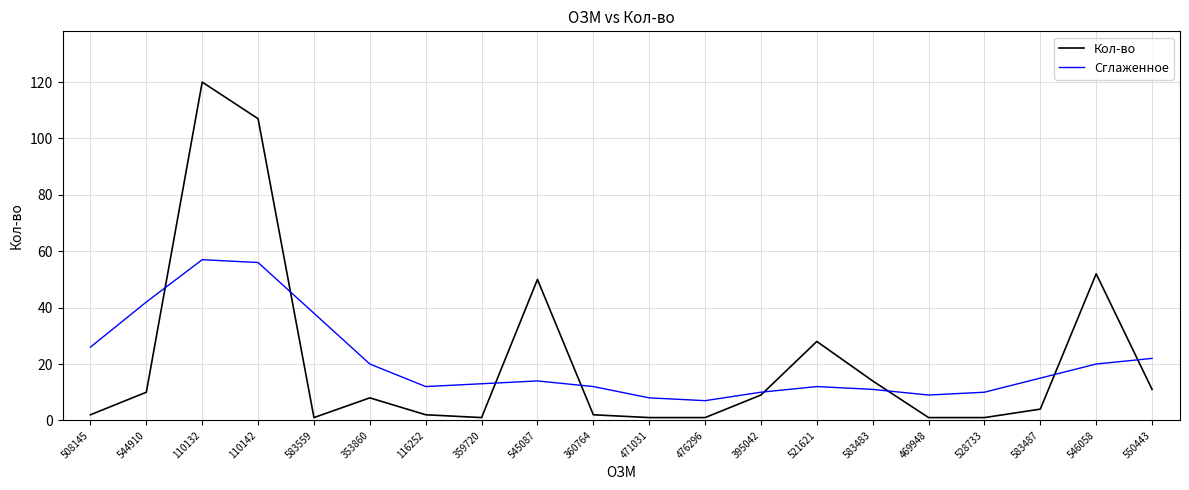

At which label does Кол-во reach its peak?

110132